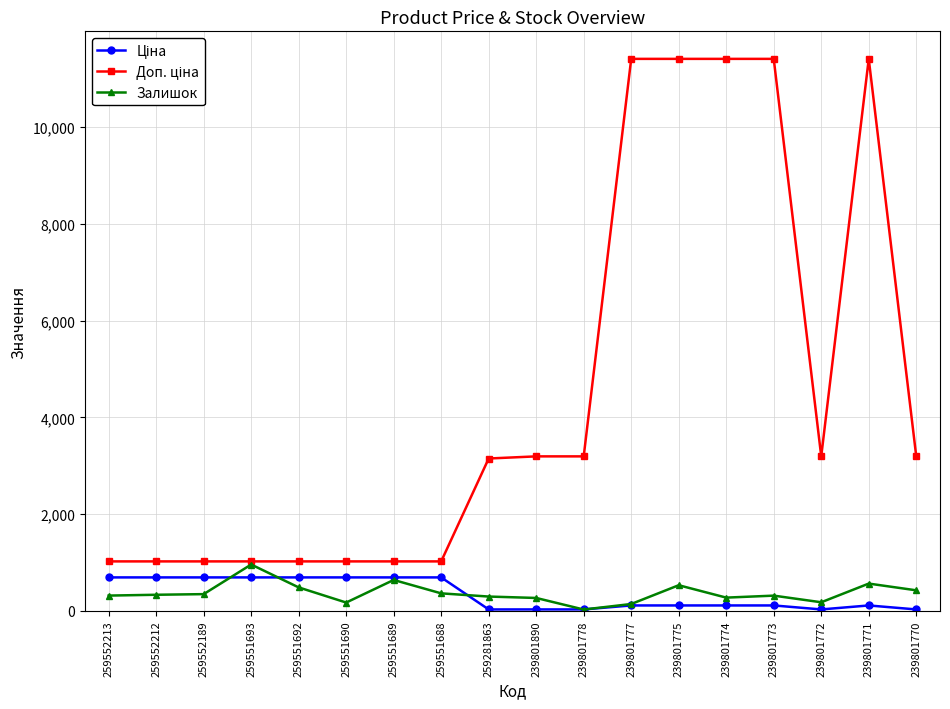

What is the maximum value for Залишок?

960.0